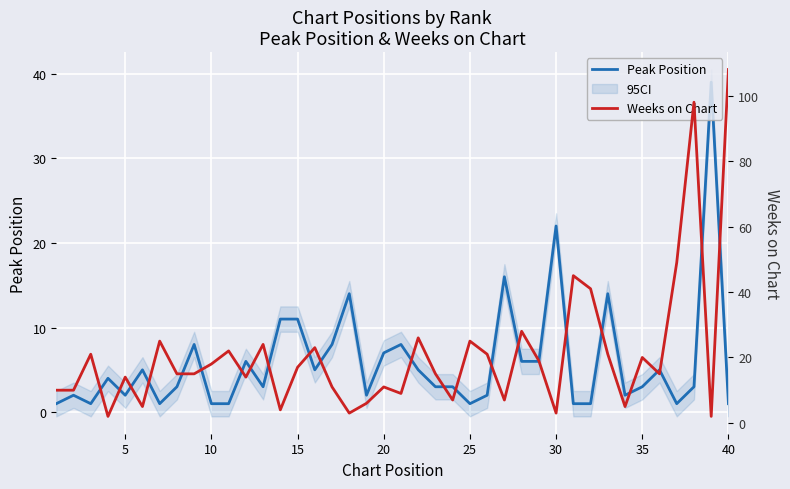

What are all the series names shown in the legend?

Peak Position, Weeks on Chart